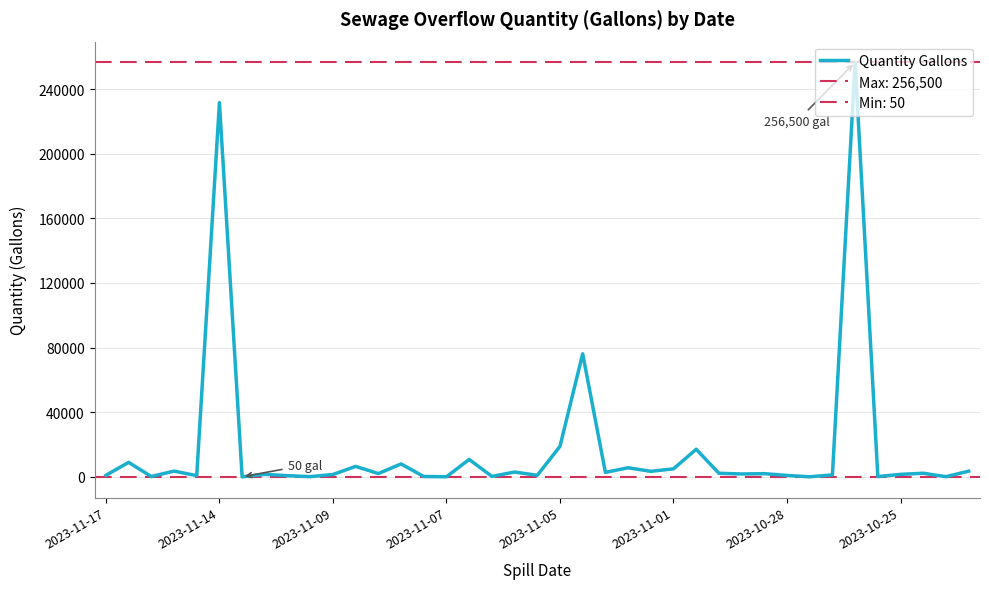

What is the value of the 23rd point from the left?

2800